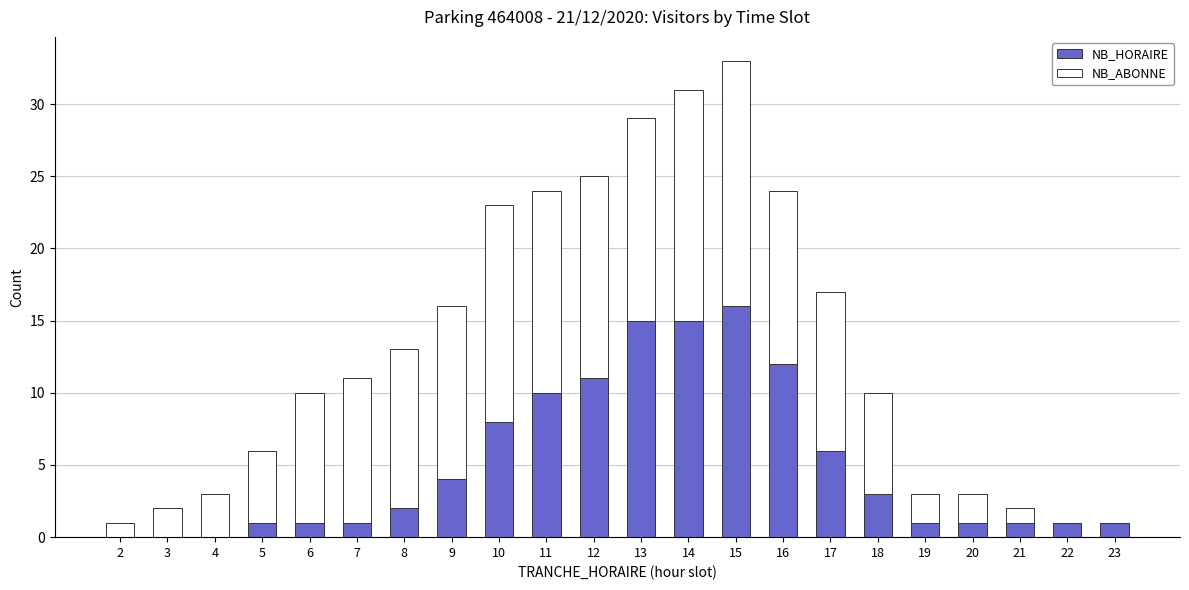

Where is NB_HORAIRE nearest to the value 8?

10